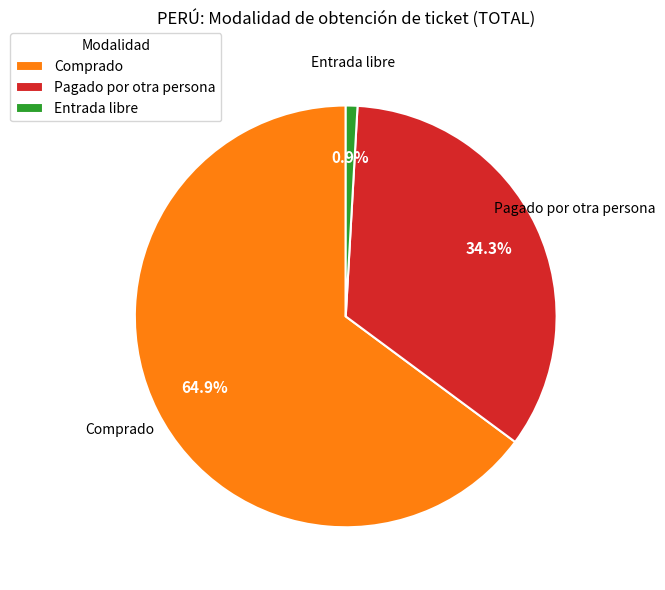

Which slice is the largest?

Comprado